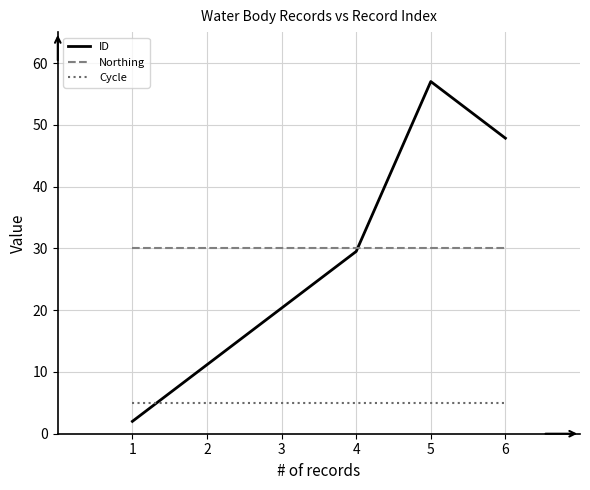

What is the smallest value displayed?

2.0